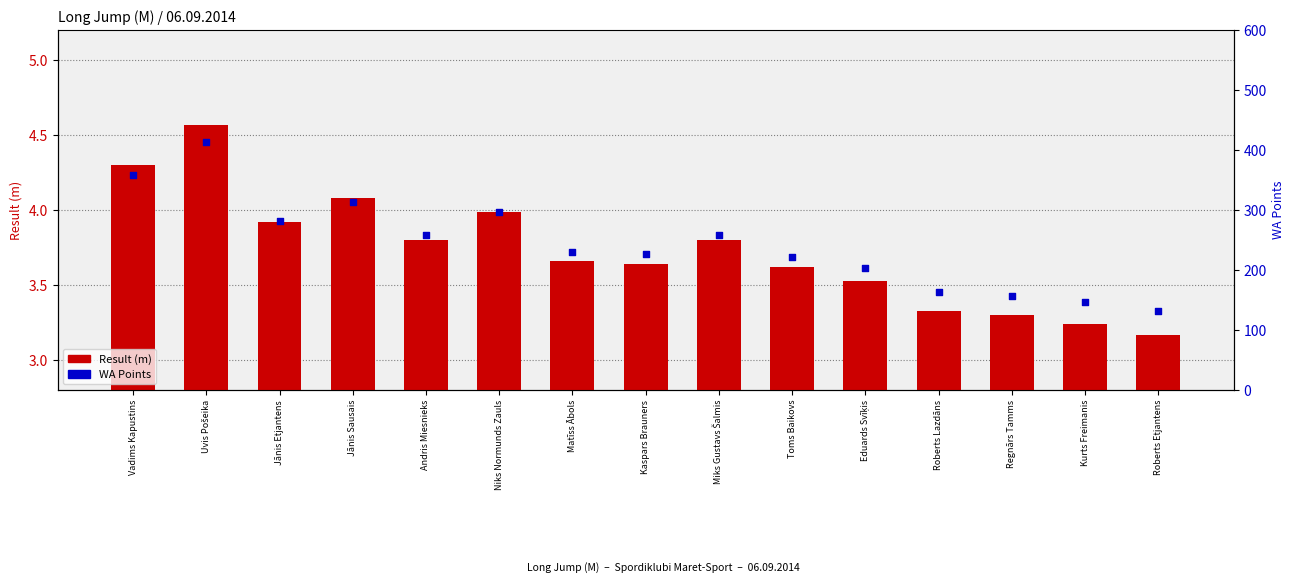

What are all the series names shown in the legend?

Result (m), WA Points